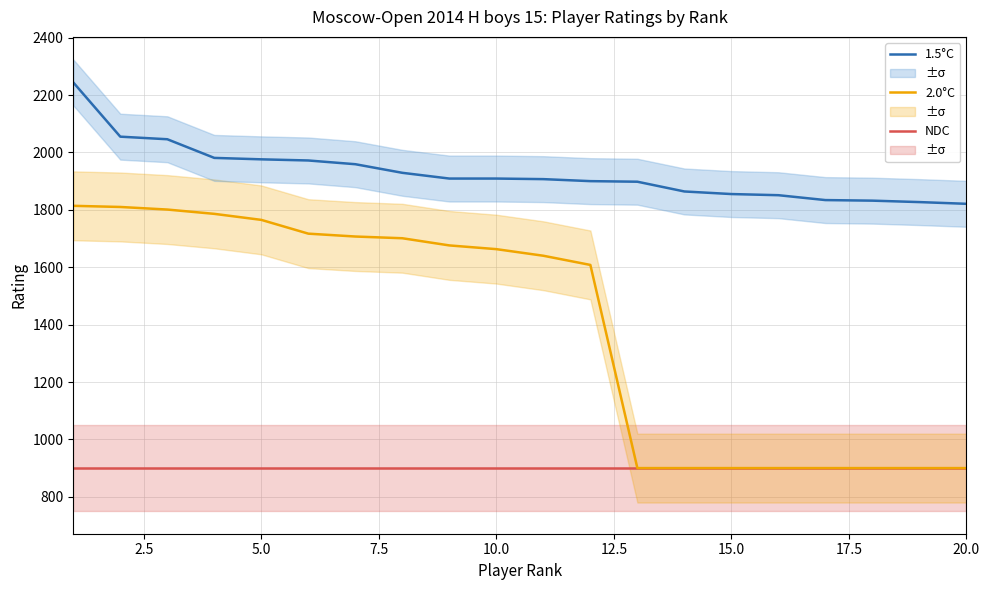

What are all the series names shown in the legend?

NDC, 2.0°C, 1.5°C